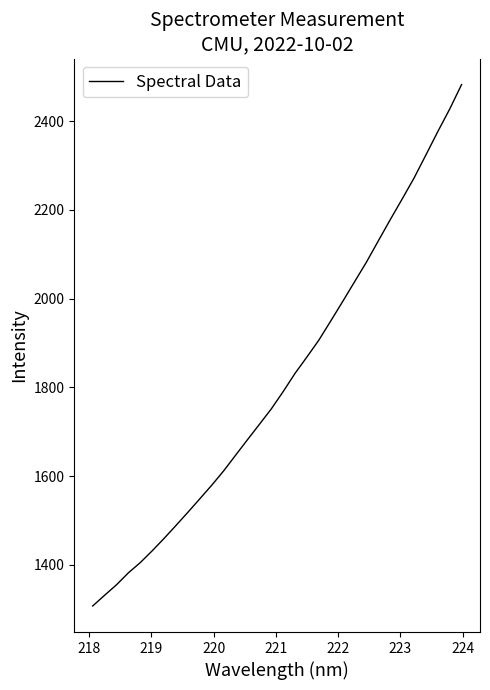

What is the smallest value displayed?

1307.5